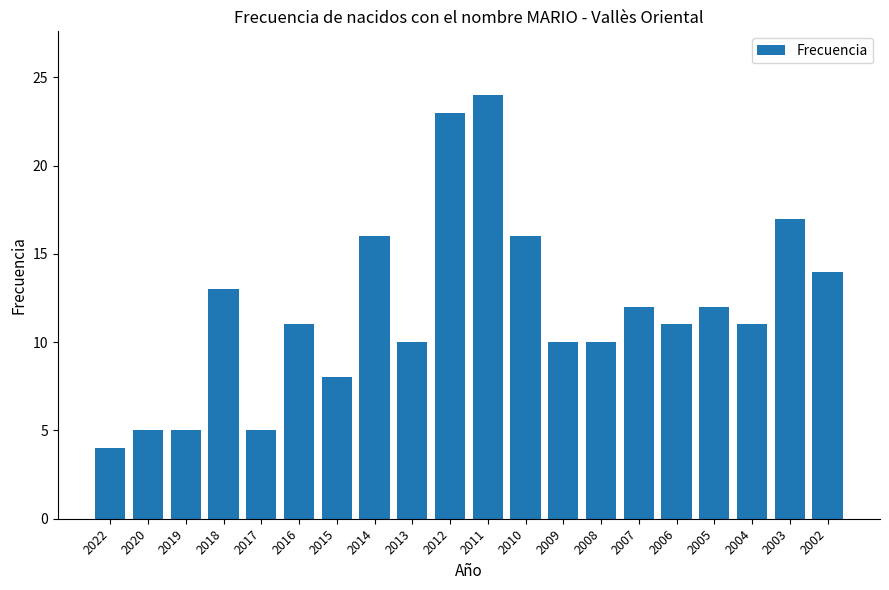

What is the value of the 10th bar from the left?

23